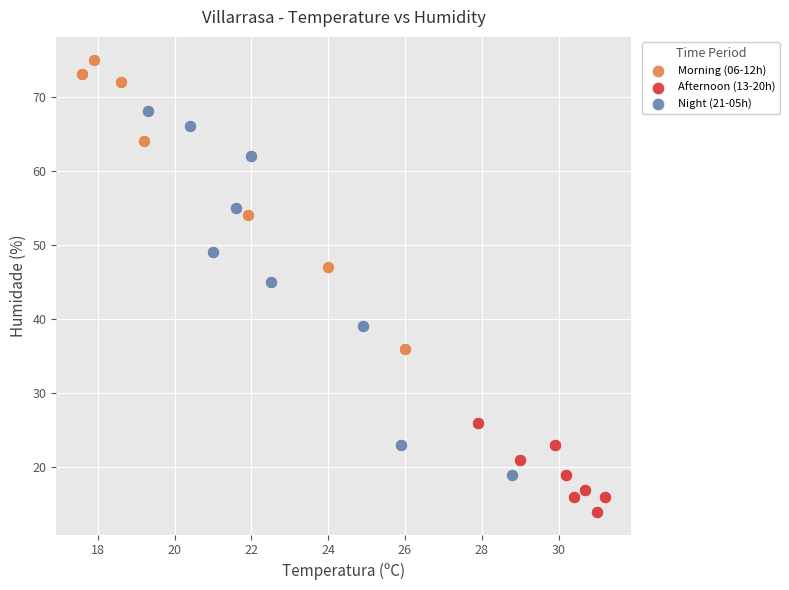

Which series has the widest spread of Y values?

Night (21-05h)